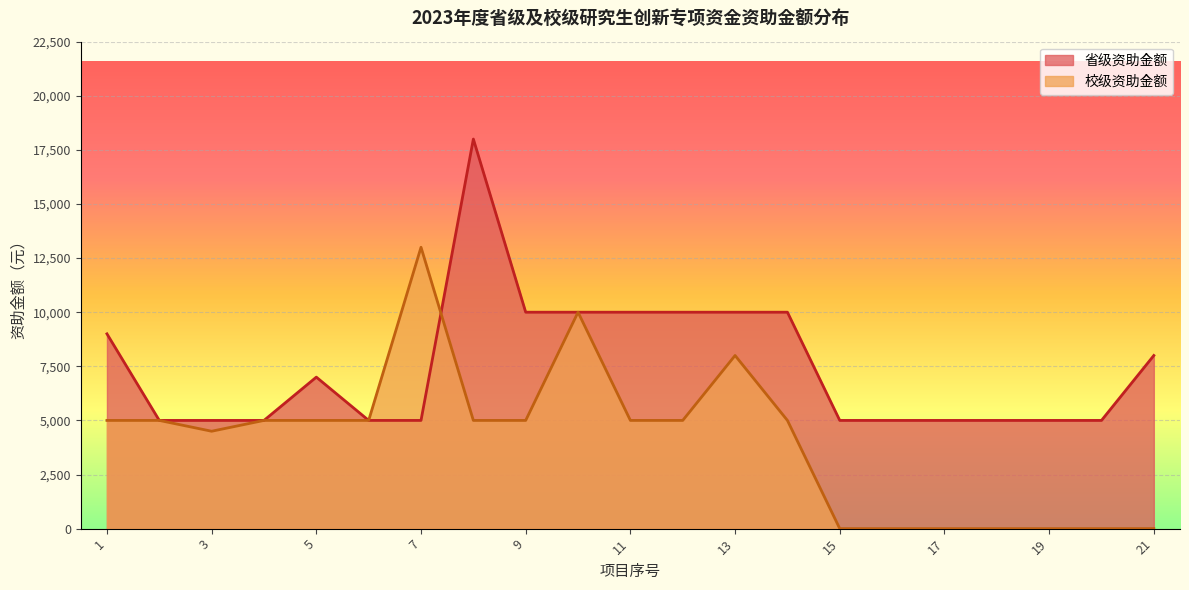

What is the minimum value shown in the chart?

0